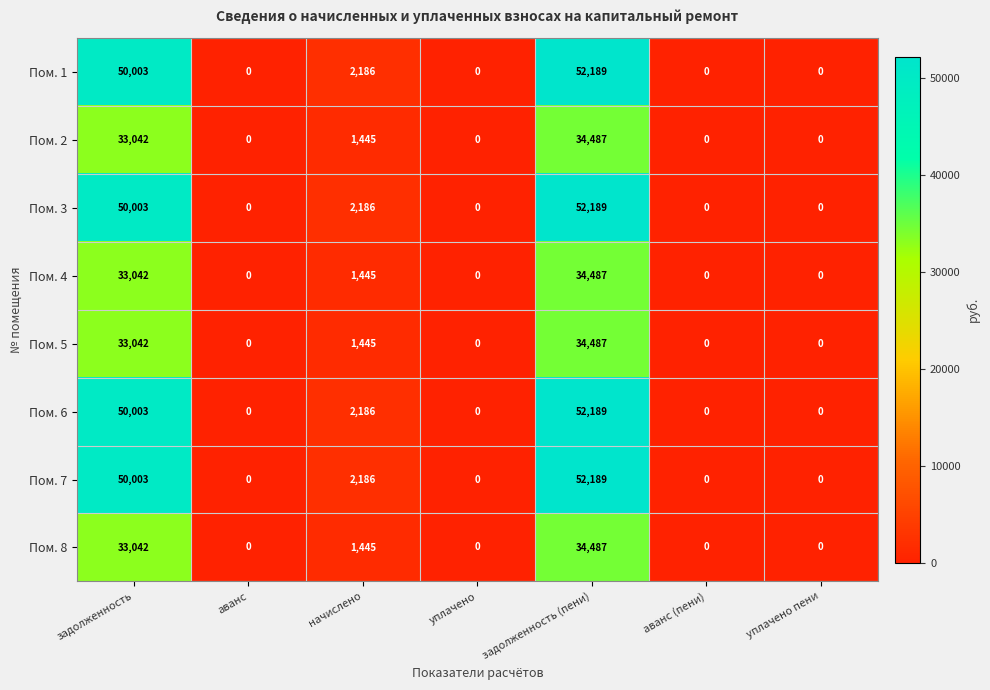

At which category is the sum across all series the highest?

задолженность (пени)